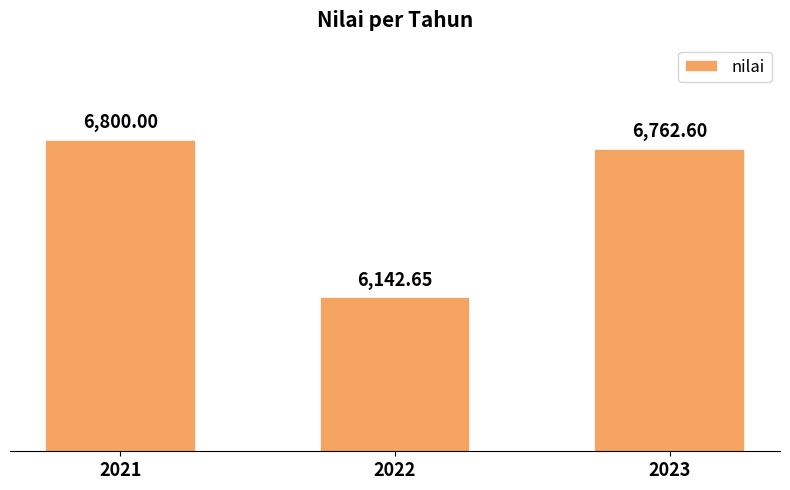

The value at 2022 is 6142.6. True or false?

True